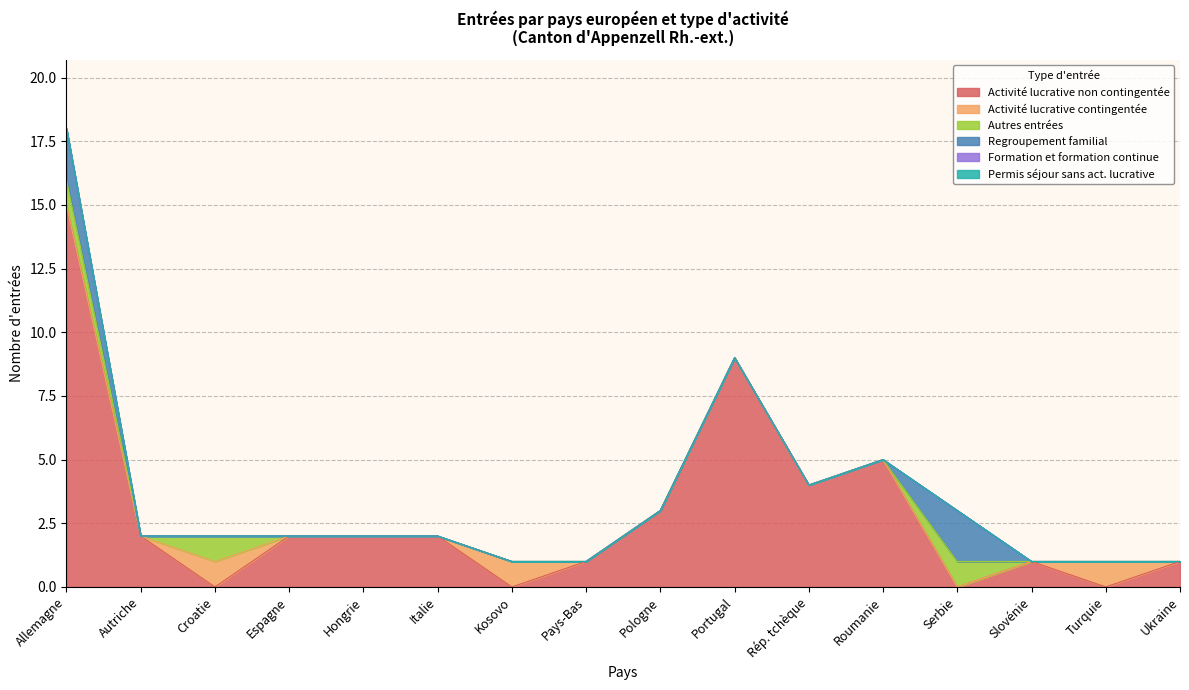

Is the value of Activité lucrative non contingentée at Espagne greater than the value of Permis séjour sans act. lucrative at Croatie?

Yes